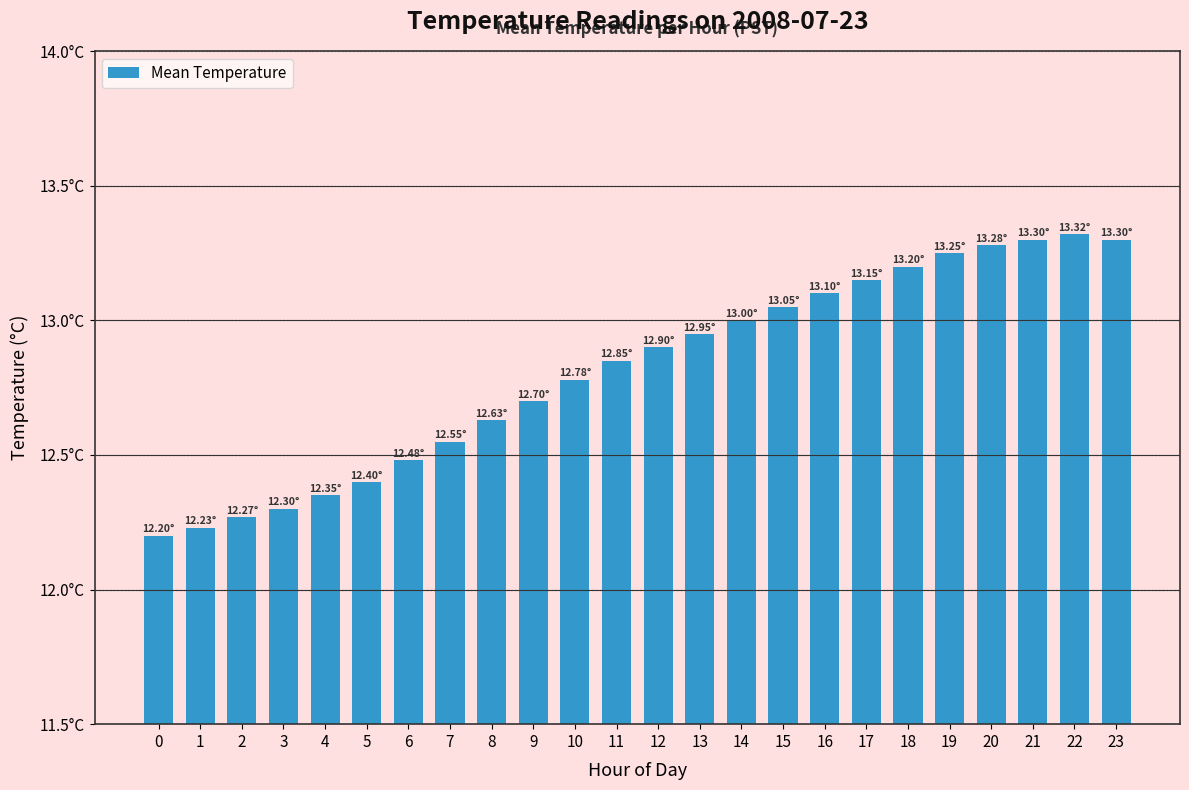

At which category does the chart reach its peak across all series?

22